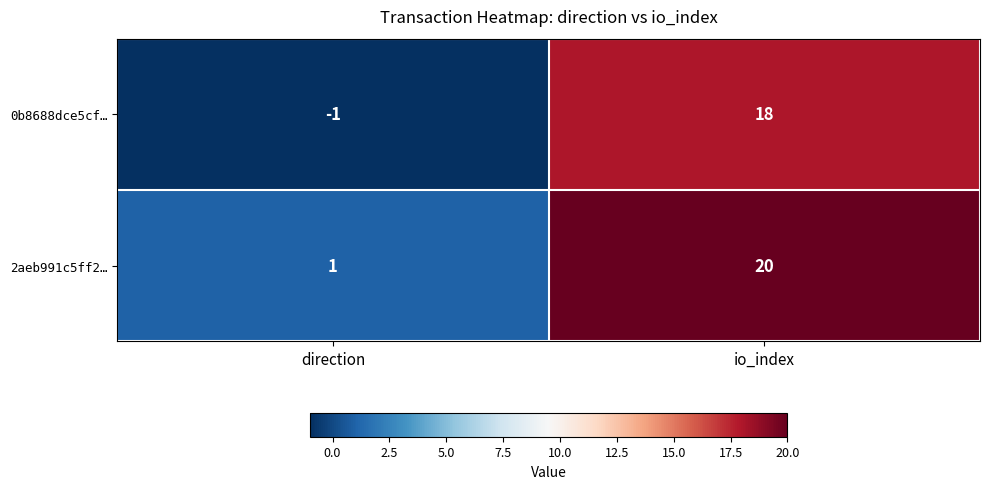

Reading left to right, what are all the values shown in this chart?

0b8688dce5cf…: -1	18
2aeb991c5ff2…: 1	20